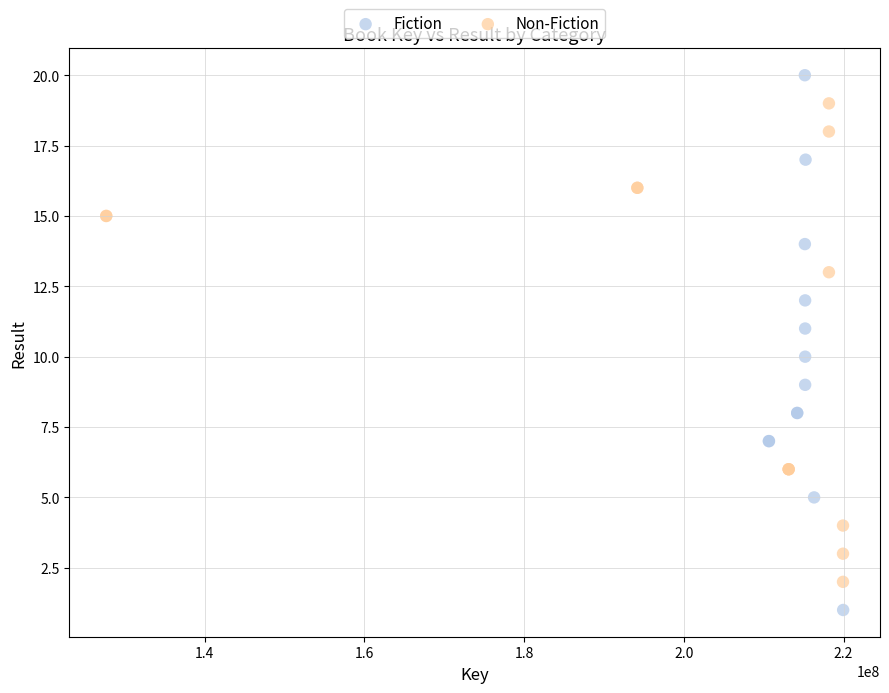

Which series has the largest Y range (max minus min)?

Fiction